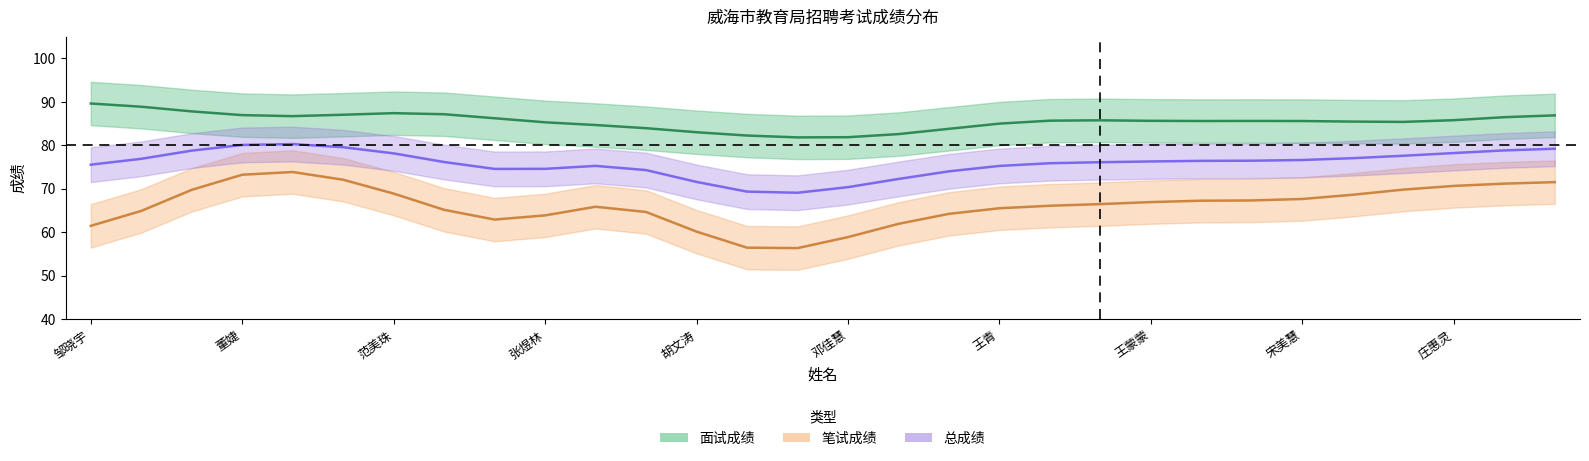

True or false: 面试成绩 and 笔试成绩 intersect in this chart.

False